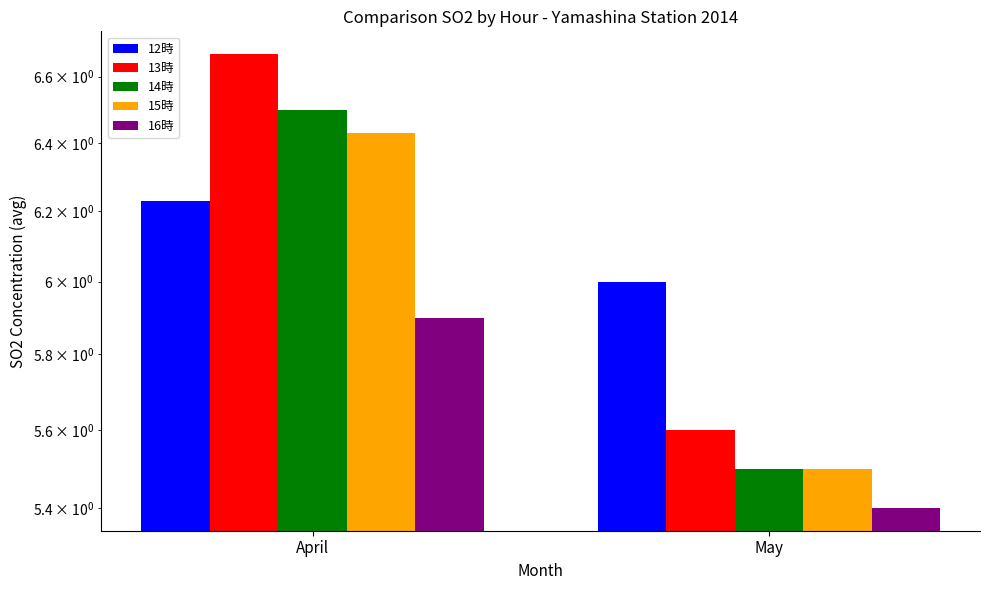

The value of 16時 at May is 5.4. True or false?

True